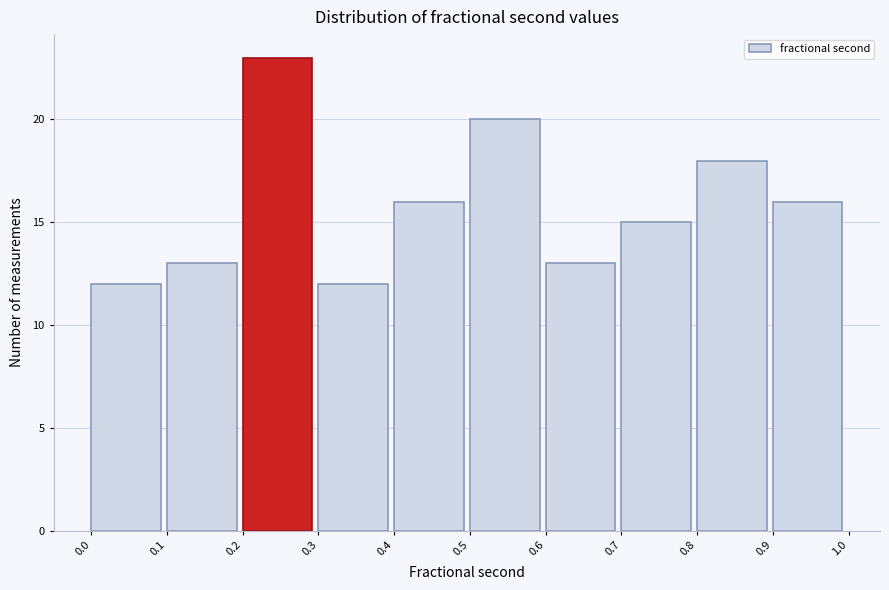

Reading left to right, list every bar in this chart as the range it spans on the x-axis followed by its height. The values are not printed on the chart, so give them approximately, as read against the axis.

0.0 to 0.1: 12
0.1 to 0.2: 13
0.2 to 0.3: 23
0.3 to 0.4: 12
0.4 to 0.5: 16
0.5 to 0.6: 20
0.6 to 0.7: 13
0.7 to 0.8: 15
0.8 to 0.9: 18
0.9 to 1.0: 16